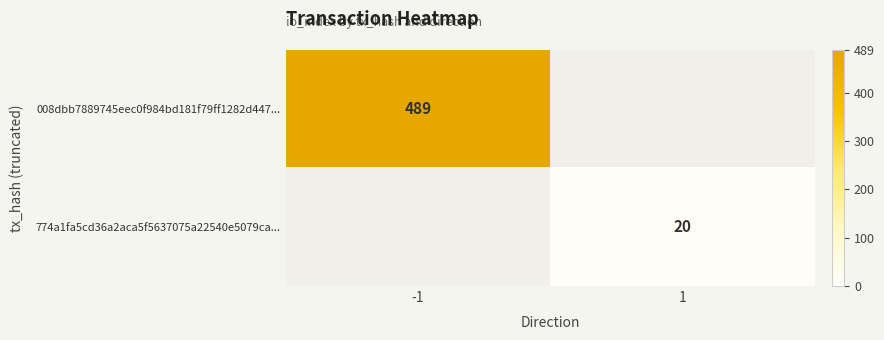

What is the minimum value shown in the chart?

20.0